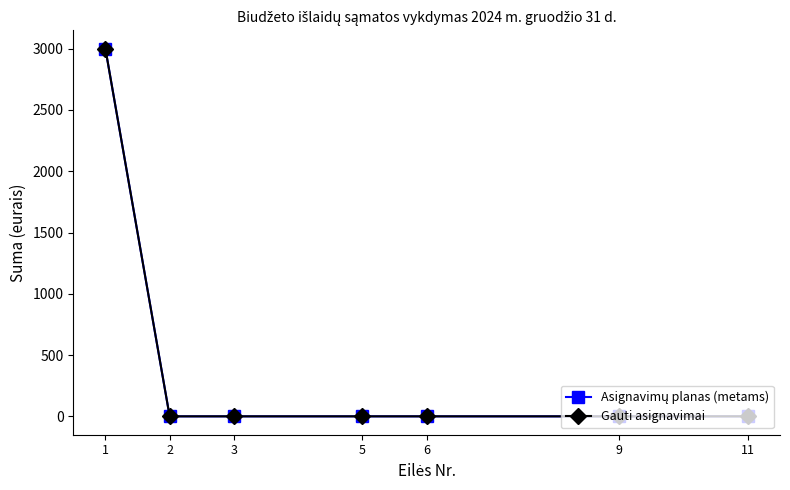

List the series in order of their peak value, highest first.

Asignavimų planas (metams), Gauti asignavimai